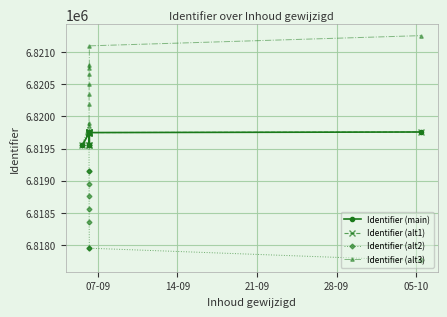

True or false: Identifier (alt2) and Identifier (main) intersect in this chart.

False